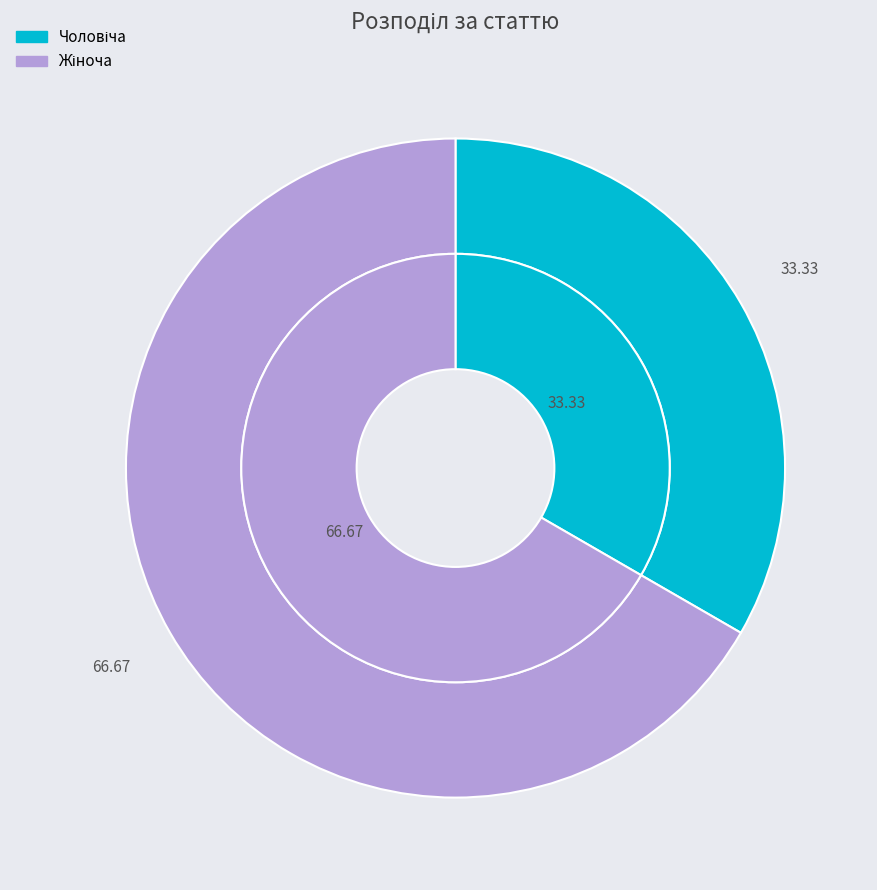

Combined, do Жіноча and Чоловіча account for over 50%?

Yes